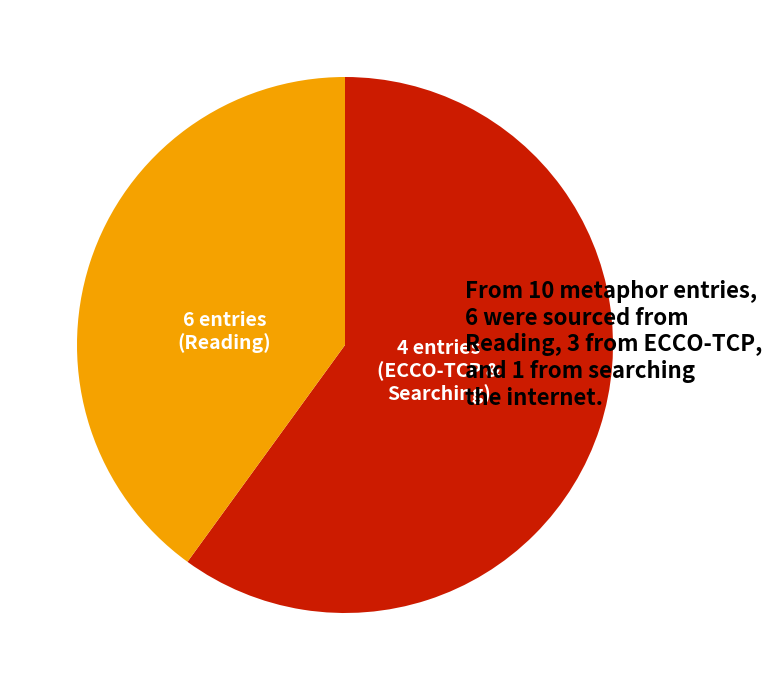

Is there a majority slice in this chart?

Yes